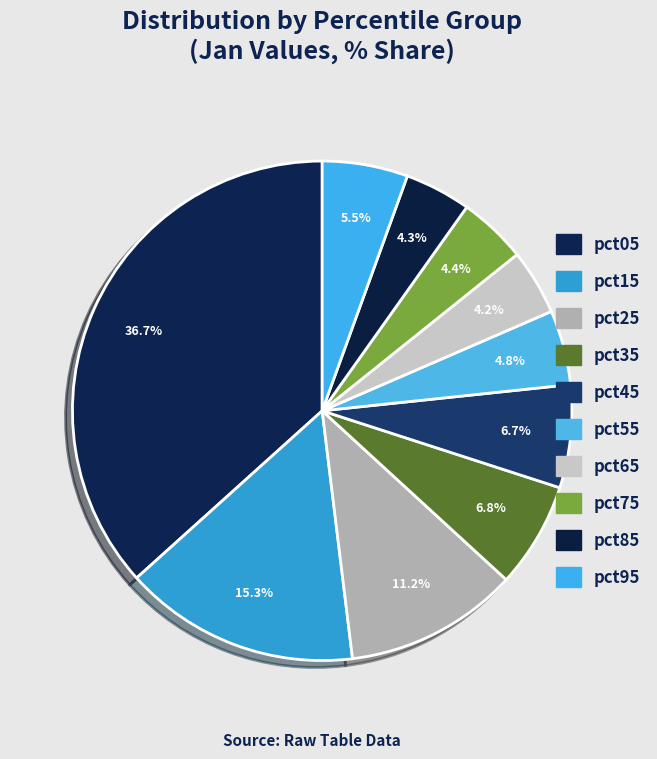

To the nearest percent, what percentage of the pie is pct85?

4%